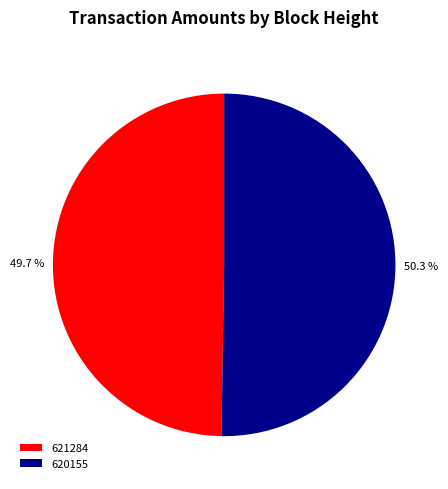

To the nearest percent, what is the average slice percentage?

50%